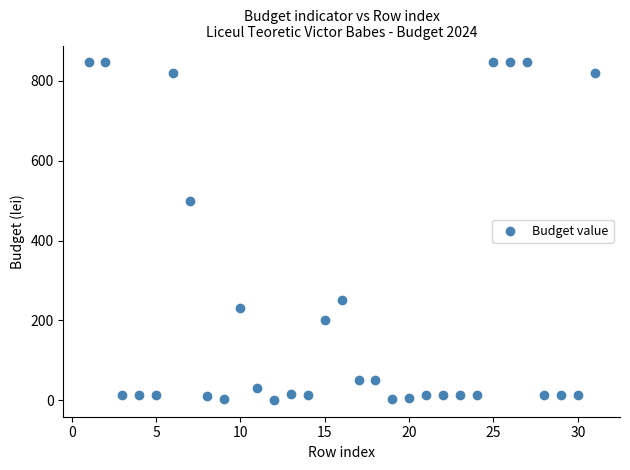

What is the range of X values (max minus min)?

30